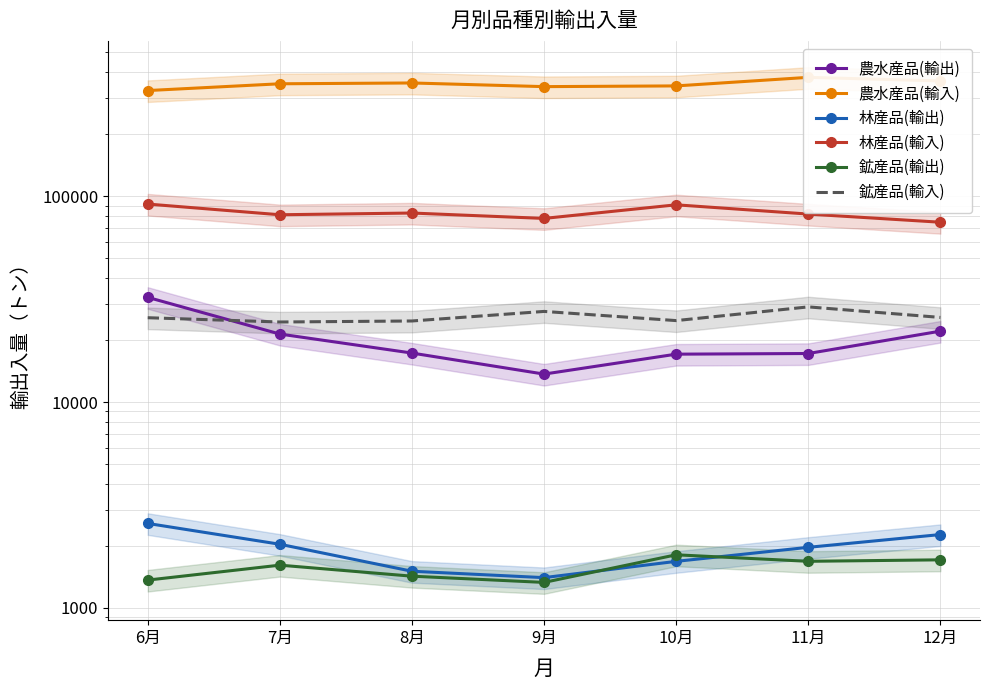

Which series has the widest spread of values?

農水産品(輸入)